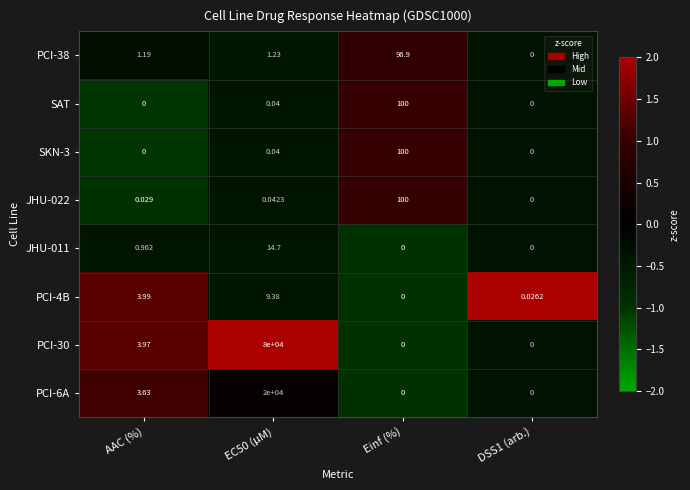

Where is PCI-30 nearest to the value 40000?

AAC (%)